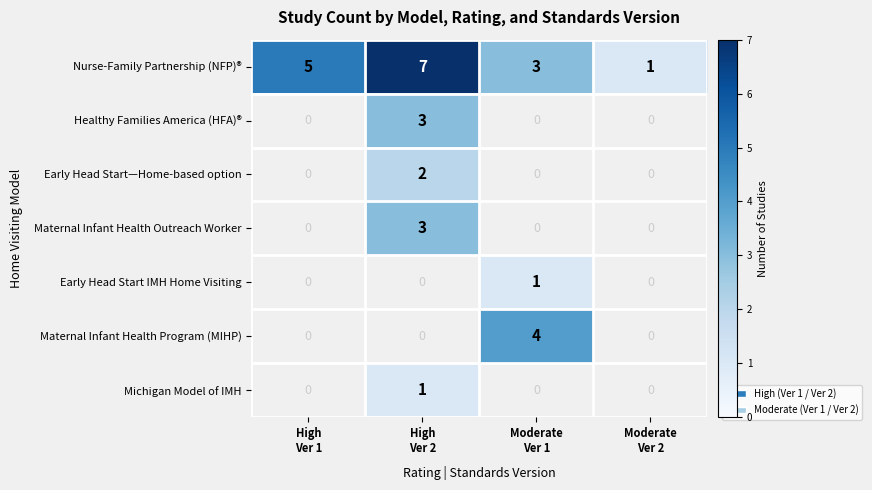

What is the difference between the maximum and minimum values in the Healthy Families America (HFA)® series?

3